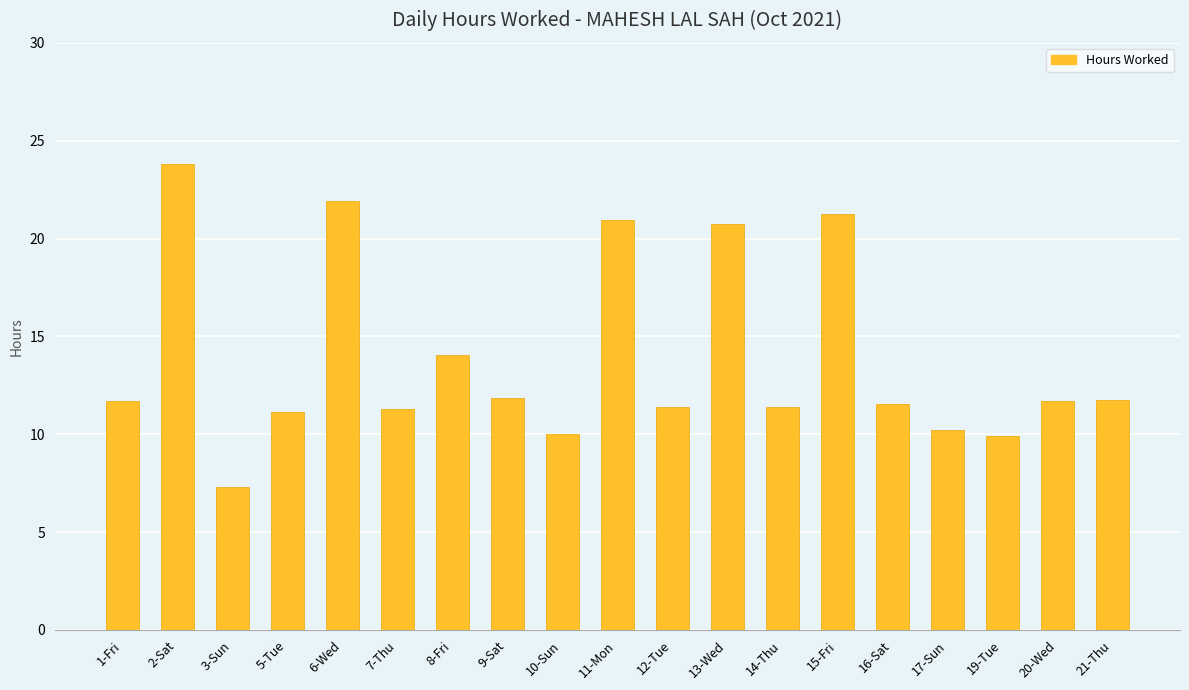

What position from the left is 1-Fri?

1